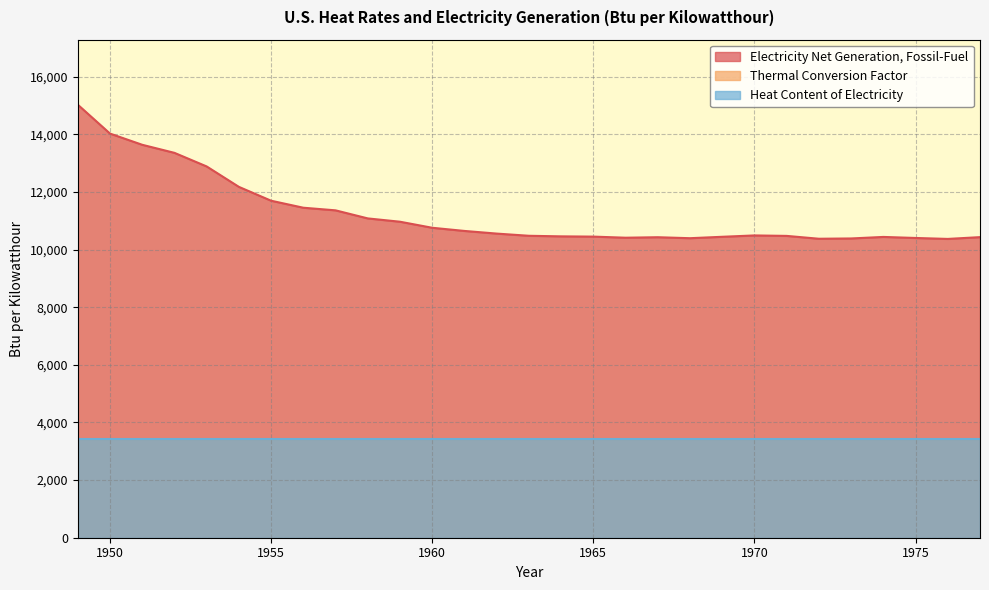

What is the total value across all series at 1965?

17277